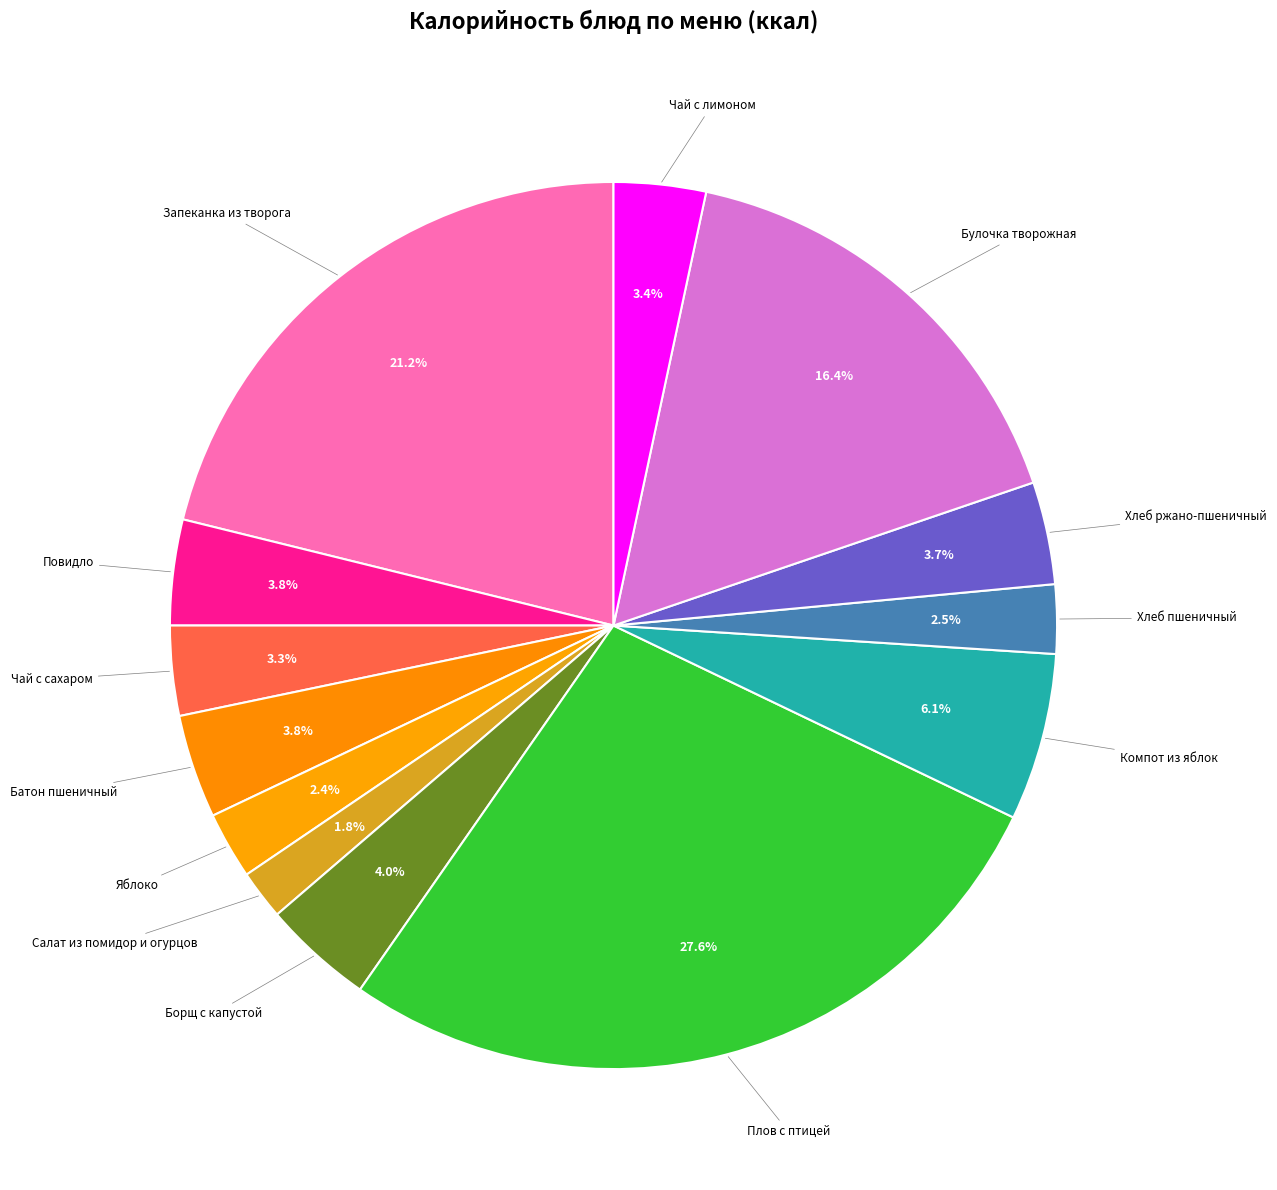

Count the number of slices in the pie.

13